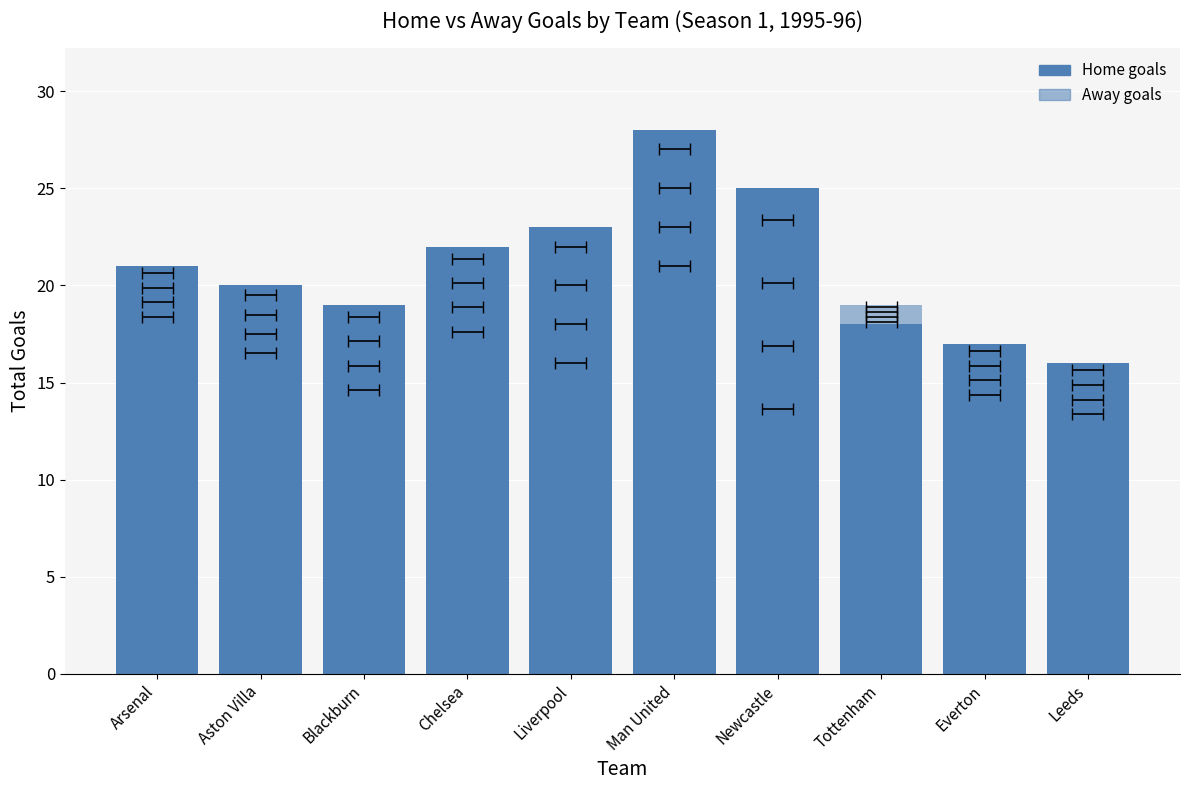

True or false: Away goals has a value of 17 at Chelsea.

True